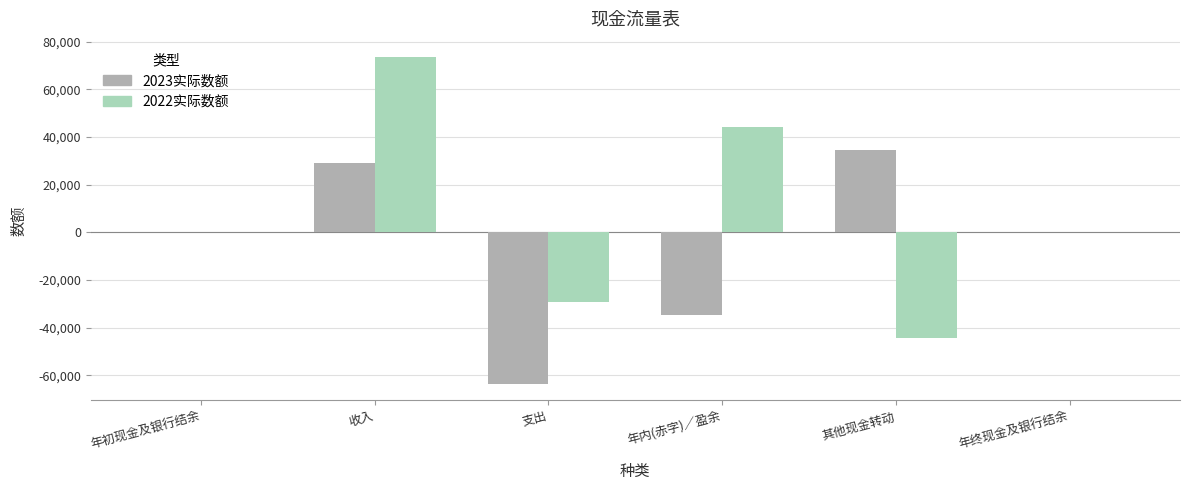

Is the value of 2022实际数额 at 年内(赤字)／盈余 greater than the value of 2023实际数额 at 年内(赤字)／盈余?

Yes